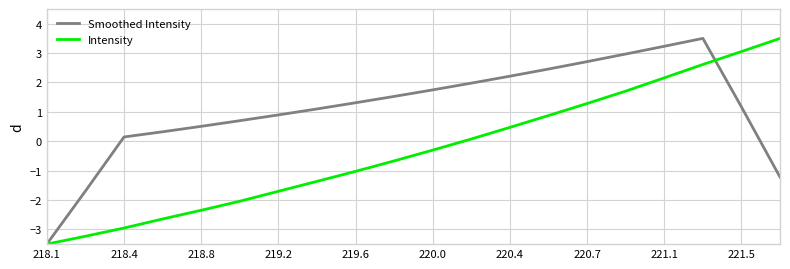

What are all the series names shown in the legend?

Smoothed Intensity, Intensity